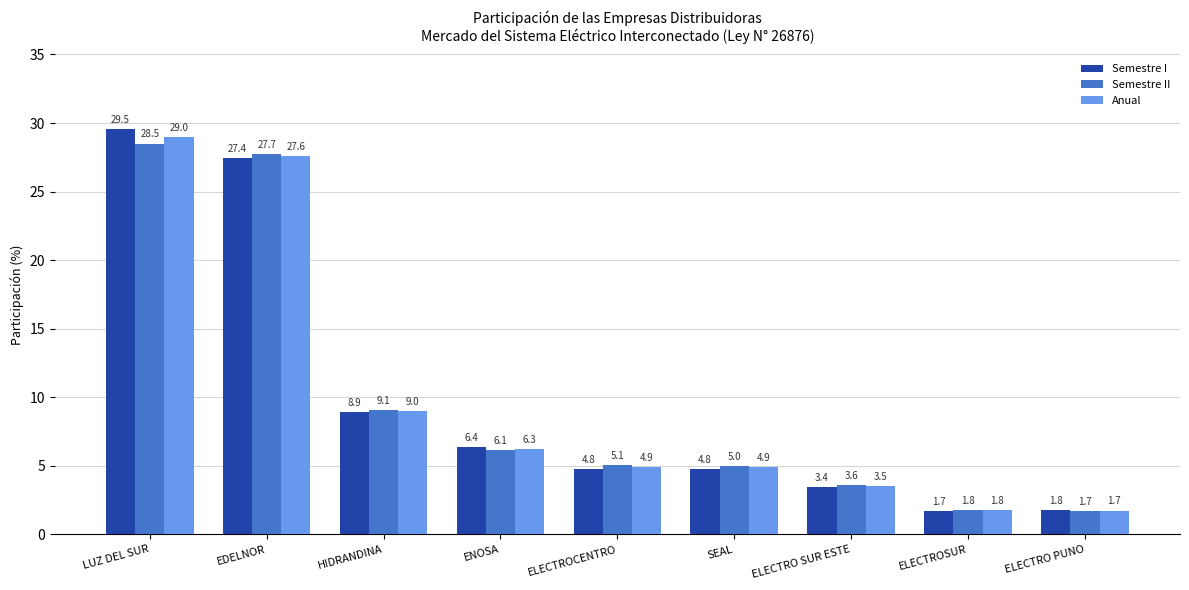

What are all the series names shown in the legend?

Semestre I, Semestre II, Anual